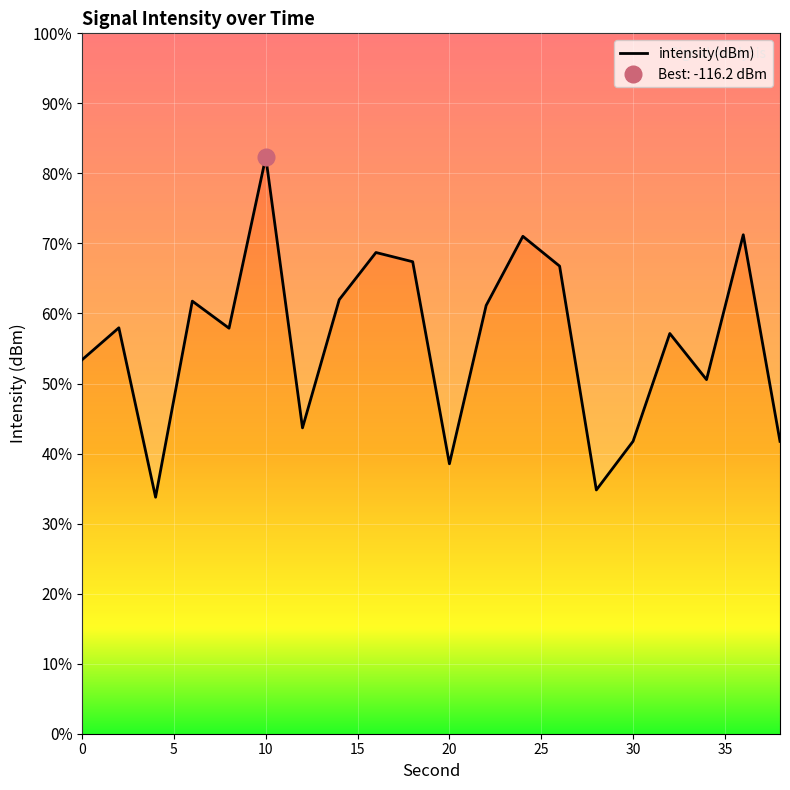

What is the average value?

-125.3